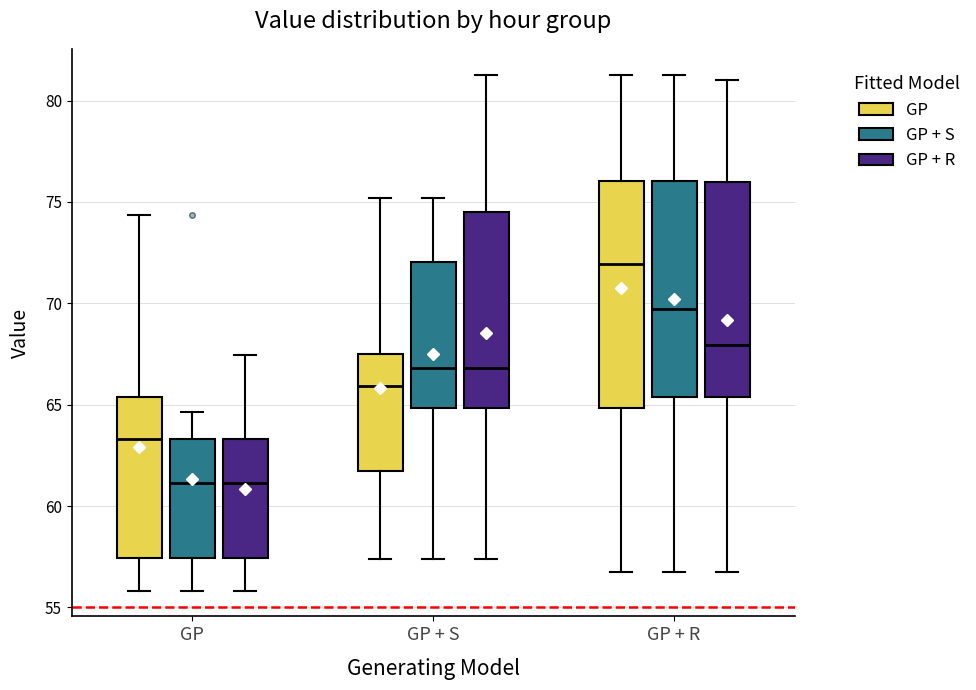

Where does the upper whisker of the box for GP + R (GP + R) end on the y-axis? The values are not printed on the chart, so give them approximately, as read against the axis.

81.0